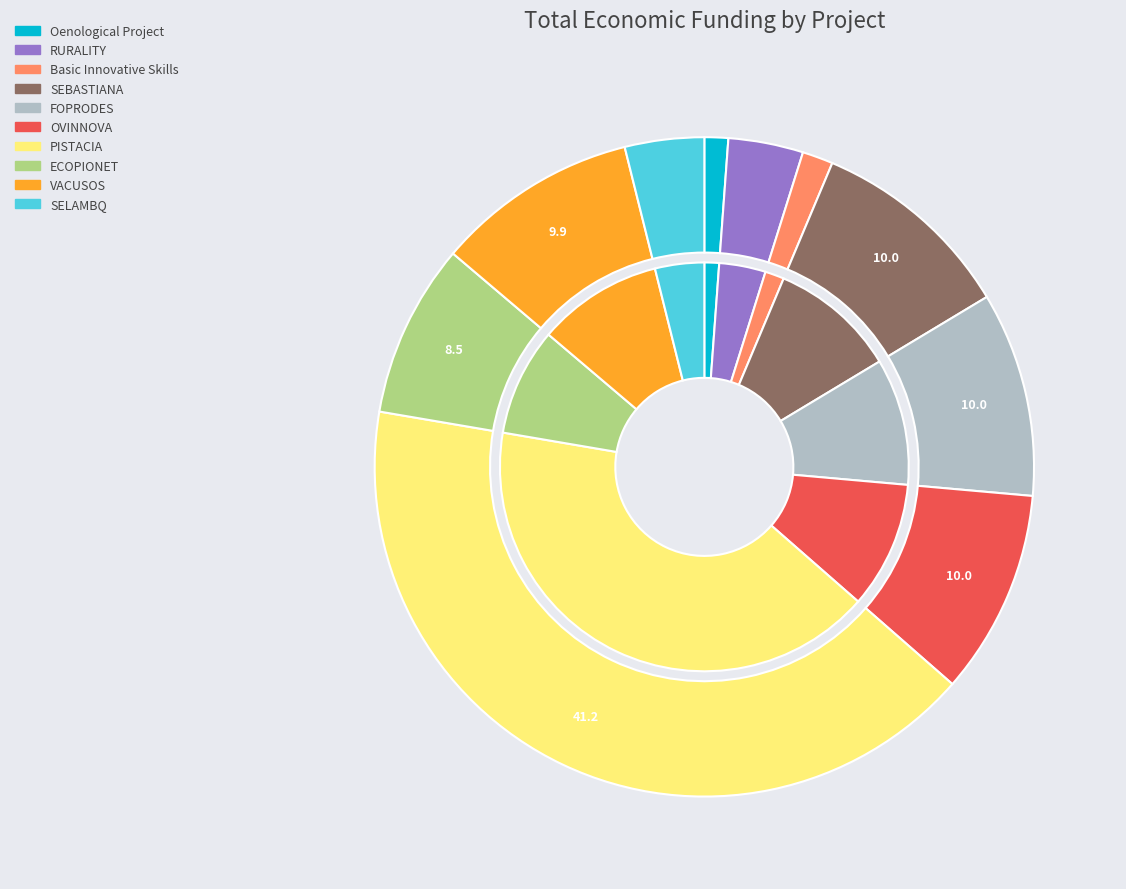

To the nearest percent, what is the combined percentage of Basic Innovative Skills and SELAMBQ?

5%